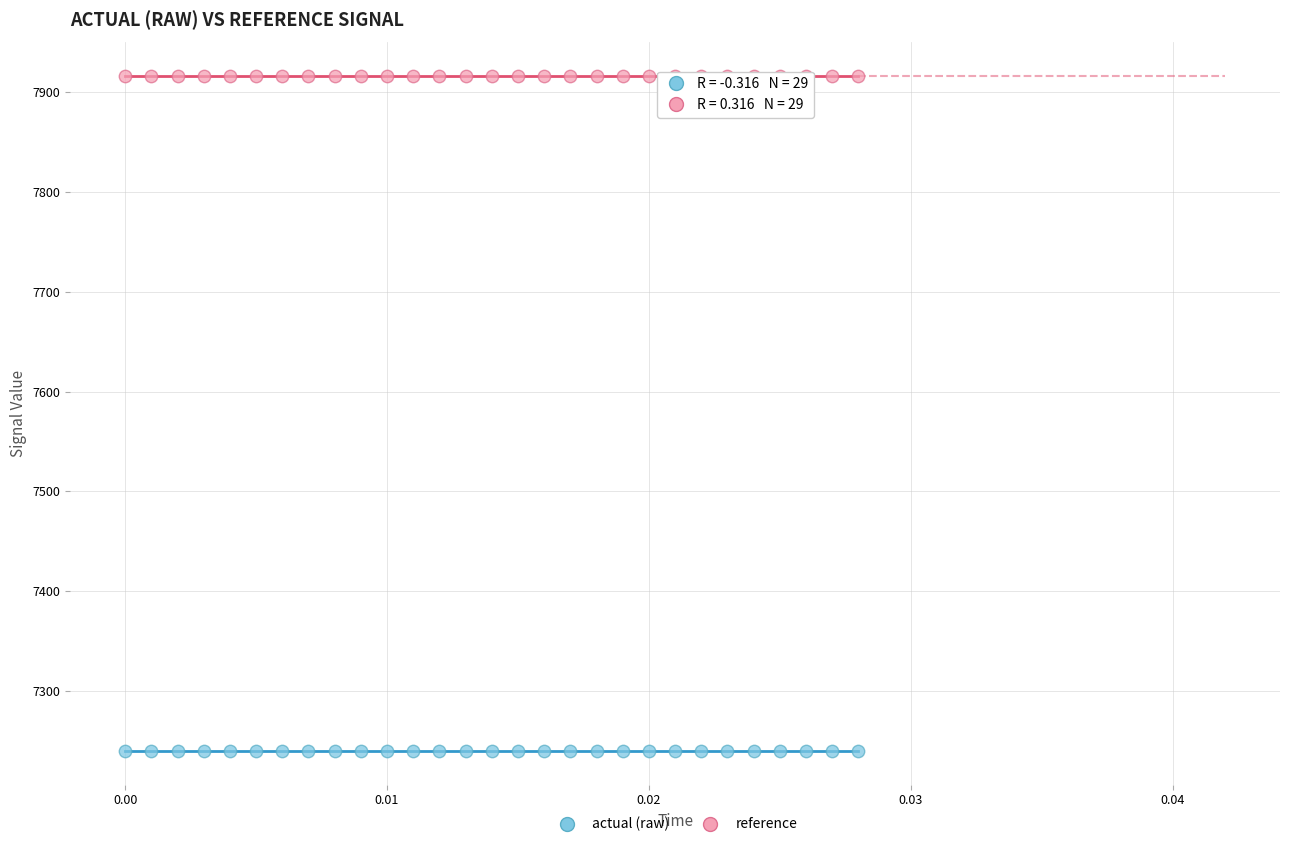

Which series reaches the minimum Y coordinate?

actual (raw)